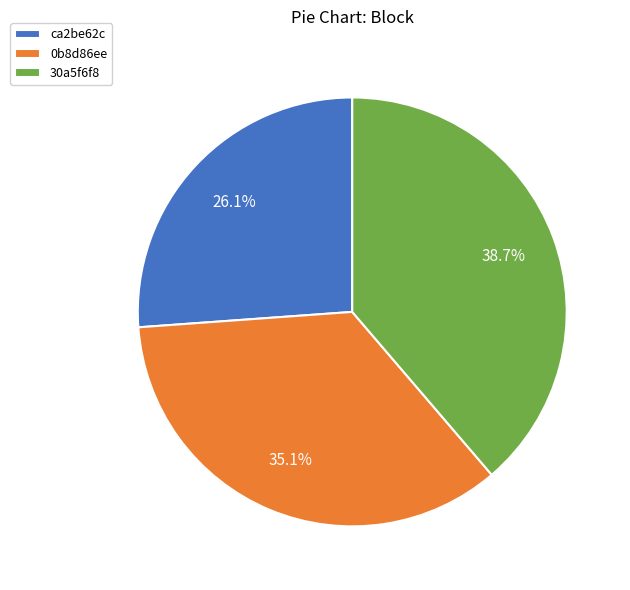

Which slice is the largest?

30a5f6f8